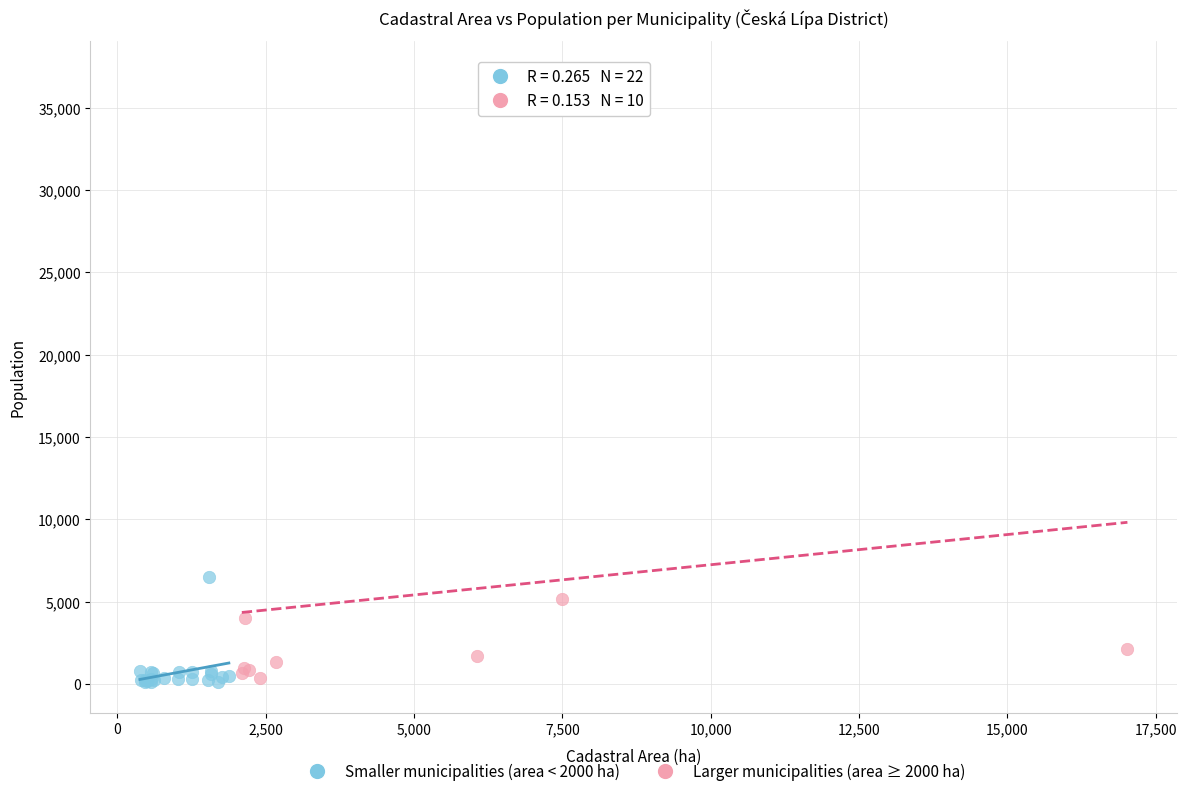

Which series contains the highest Y value?

Larger municipalities (area ≥ 2000 ha)